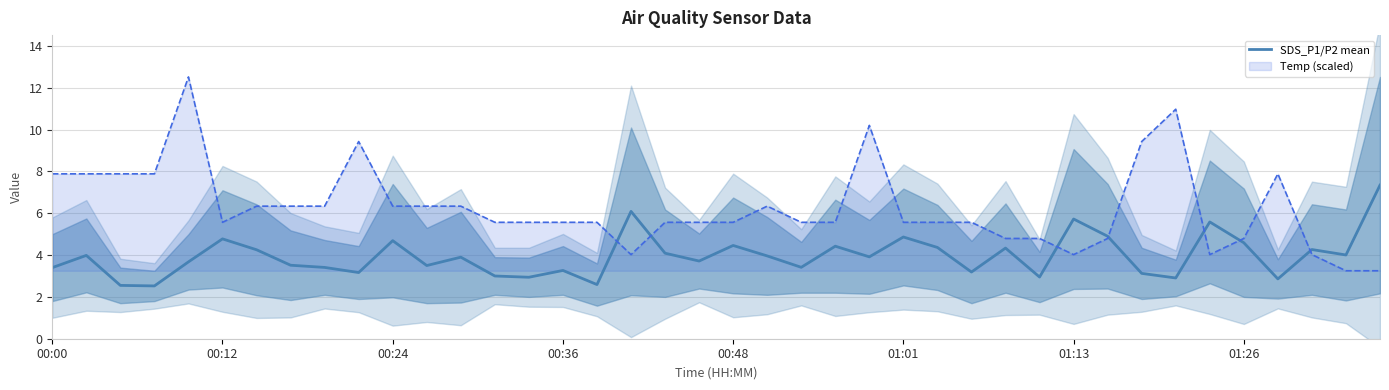

Is this an area chart (filled region under the line)?

No